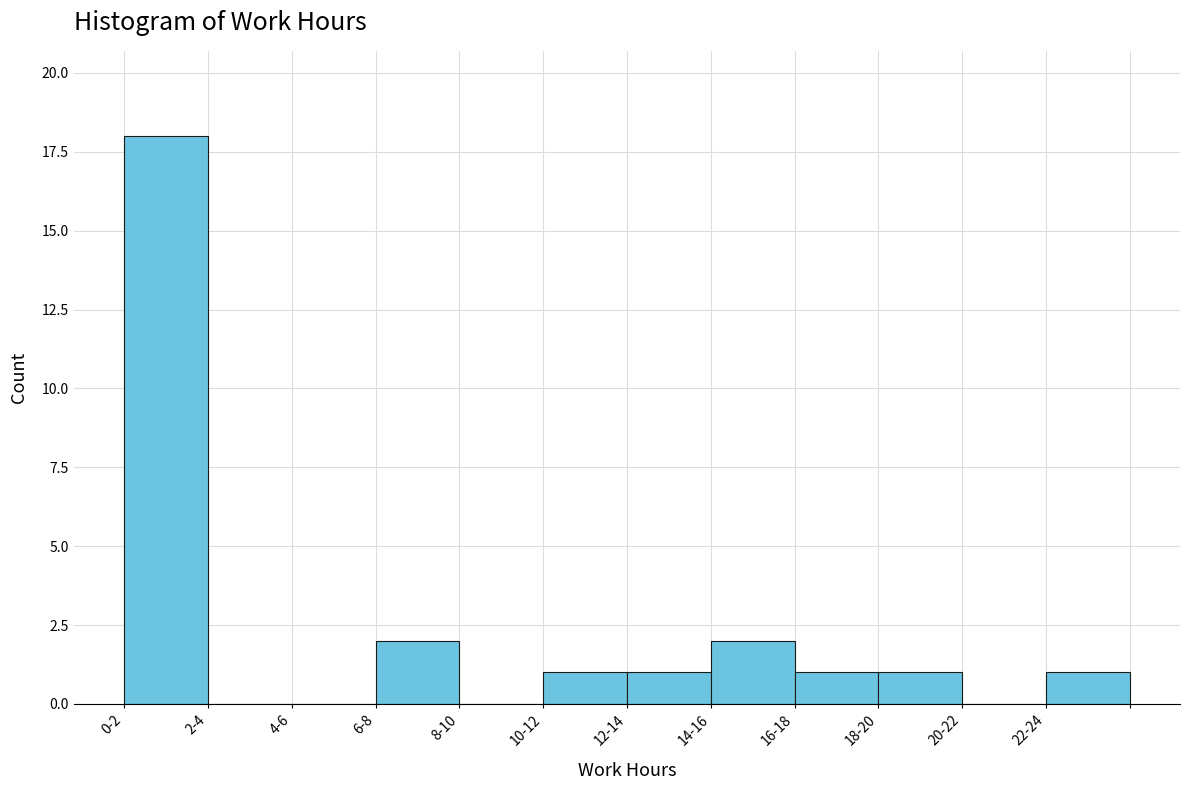

Reading right to left, list all the values displayed in this chart.

22-24=1	20-22=0	18-20=1	16-18=1	14-16=2	12-14=1	10-12=1	8-10=0	6-8=2	4-6=0	2-4=0	0-2=18